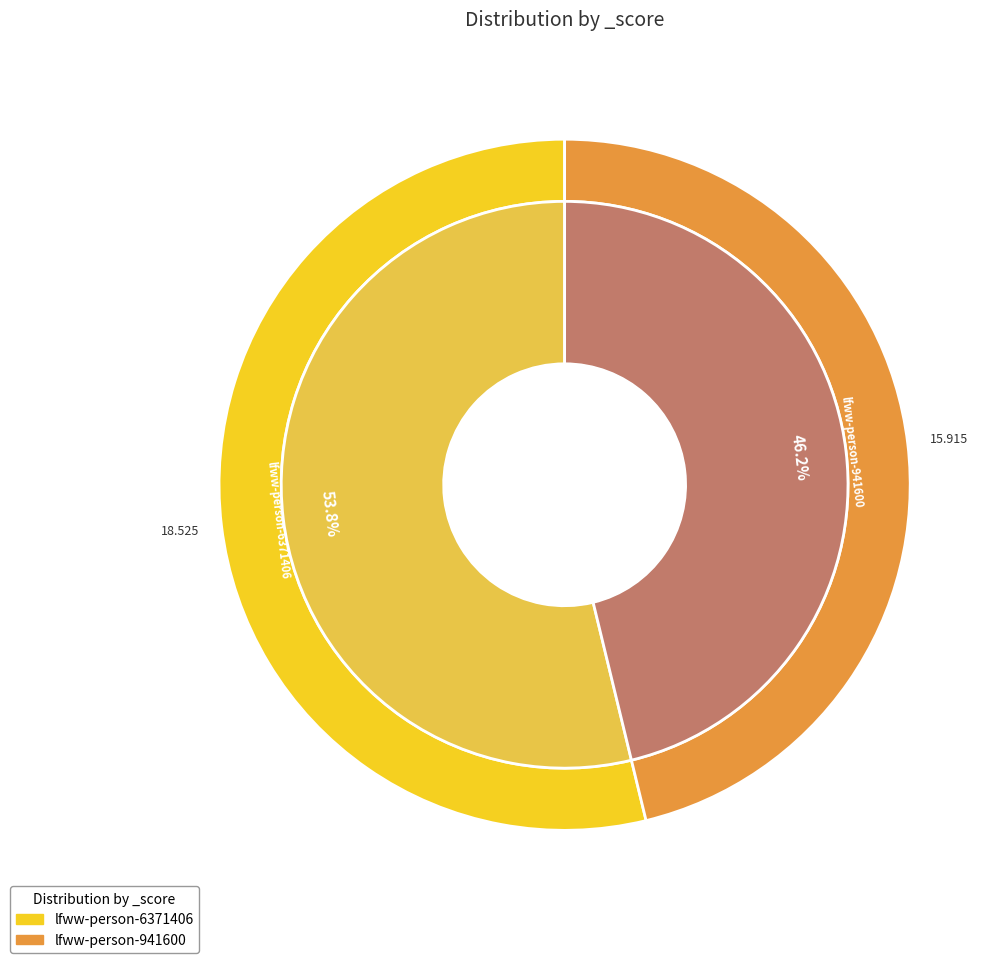

Is there any slice that represents more than half of the pie?

Yes